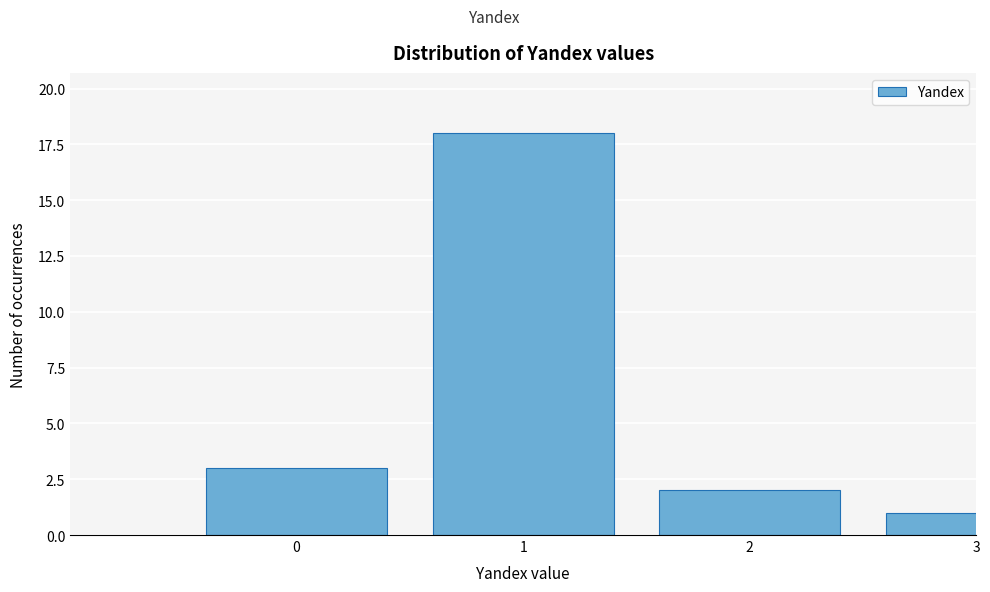

Reading left to right, what are all the values shown in this chart?

3	18	2	1